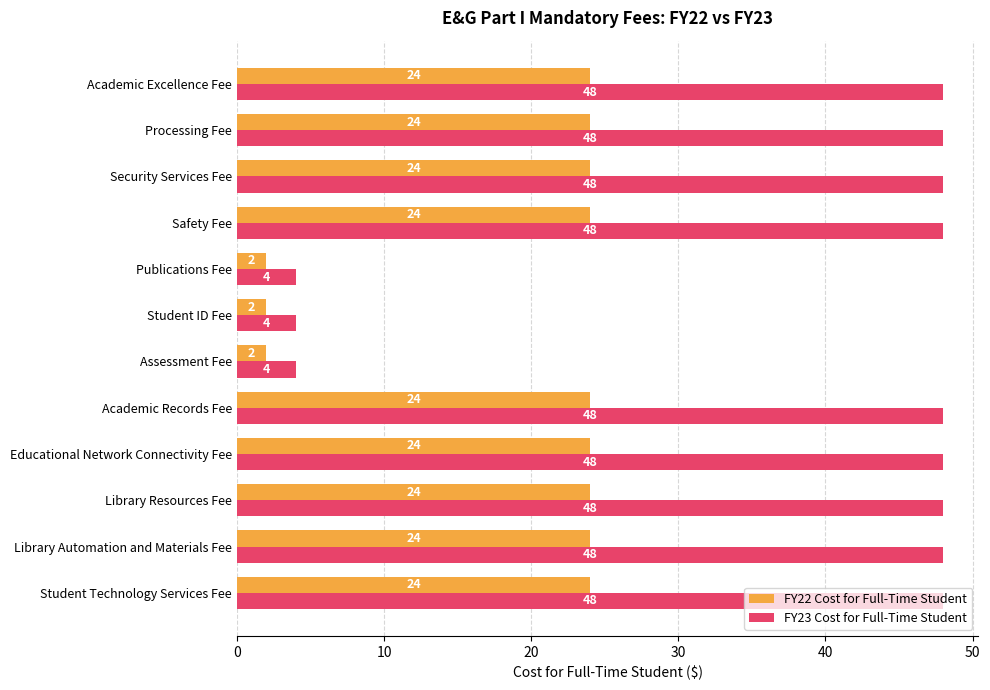

What is the sum of all FY23 Cost for Full-Time Student values?

444